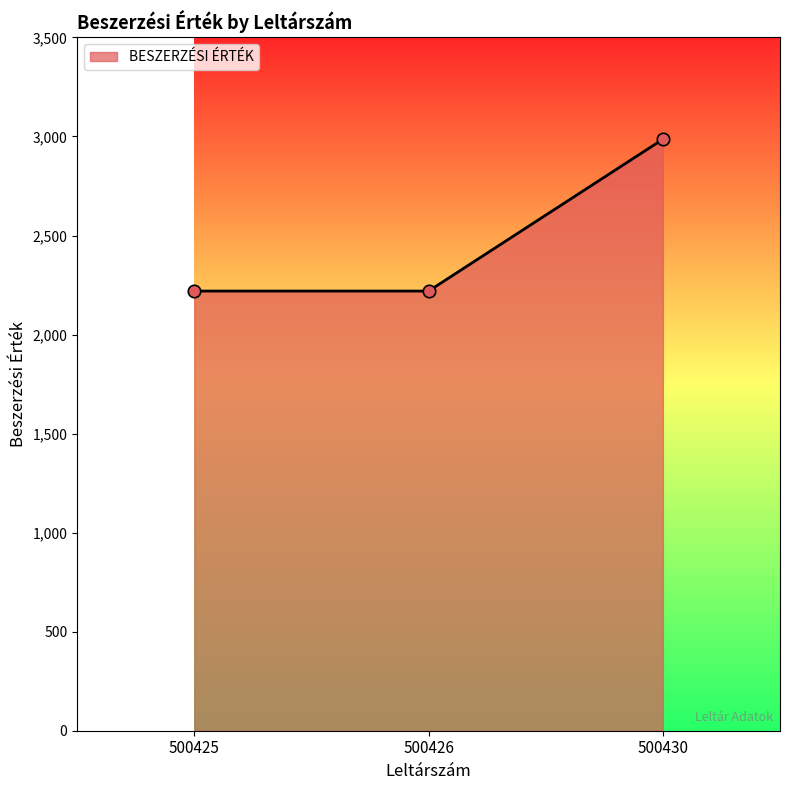

Between 500425 and 500430, which is larger?

500430